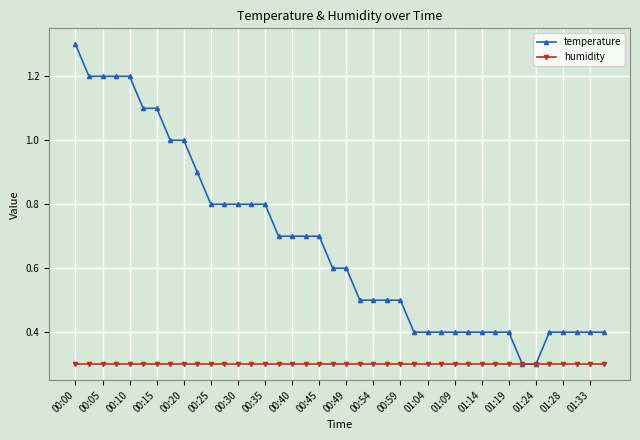

What is the lowest value of the temperature series?

0.3